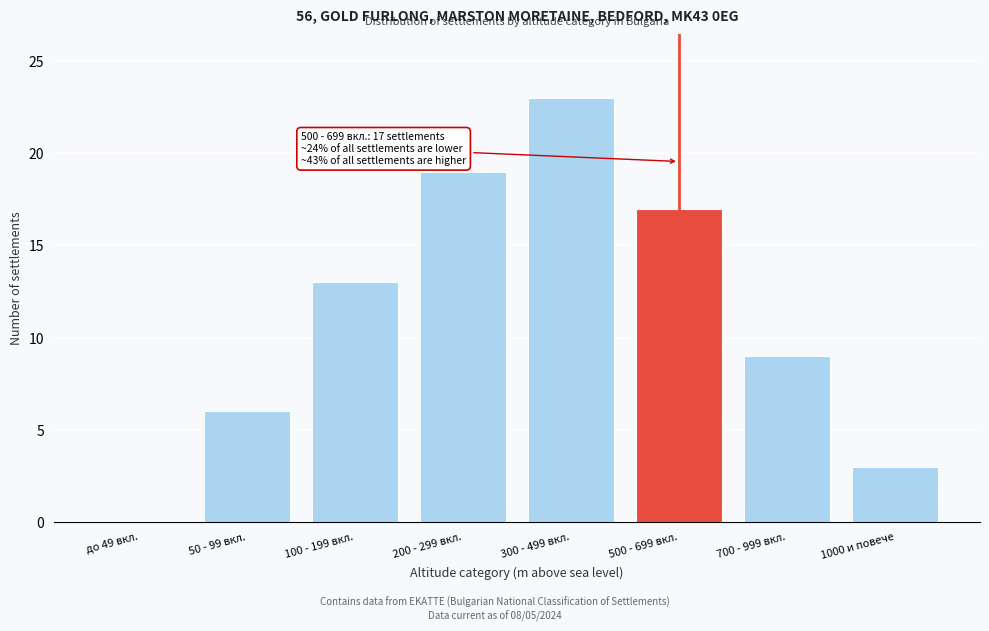

Reading left to right, extract all data points from this chart.

до 49 вкл.=0	50 - 99 вкл.=6	100 - 199 вкл.=13	200 - 299 вкл.=19	300 - 499 вкл.=23	500 - 699 вкл.=17	700 - 999 вкл.=9	1000 и повече=3